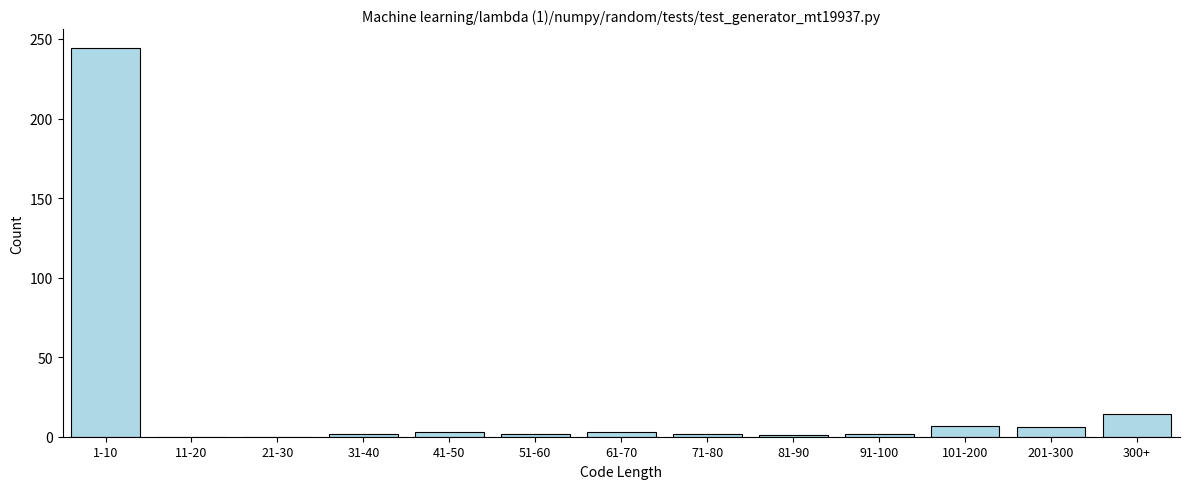

The value at 1-10 is 244. True or false?

True